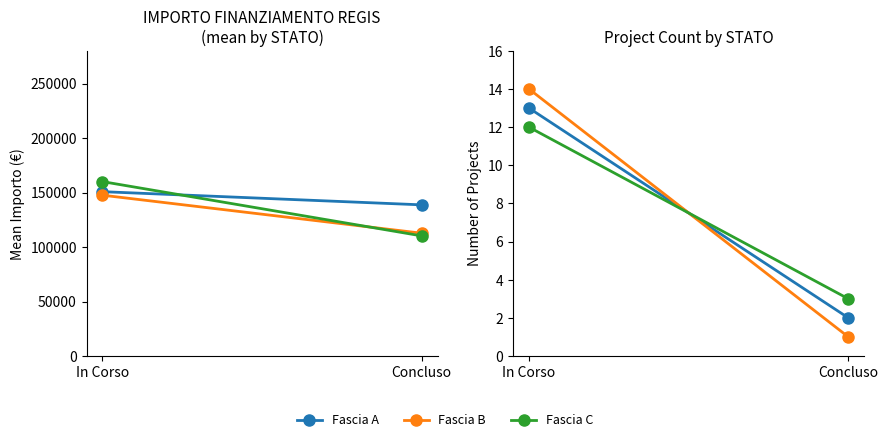

List the labels in order of Fascia A value, largest first.

In Corso, Concluso